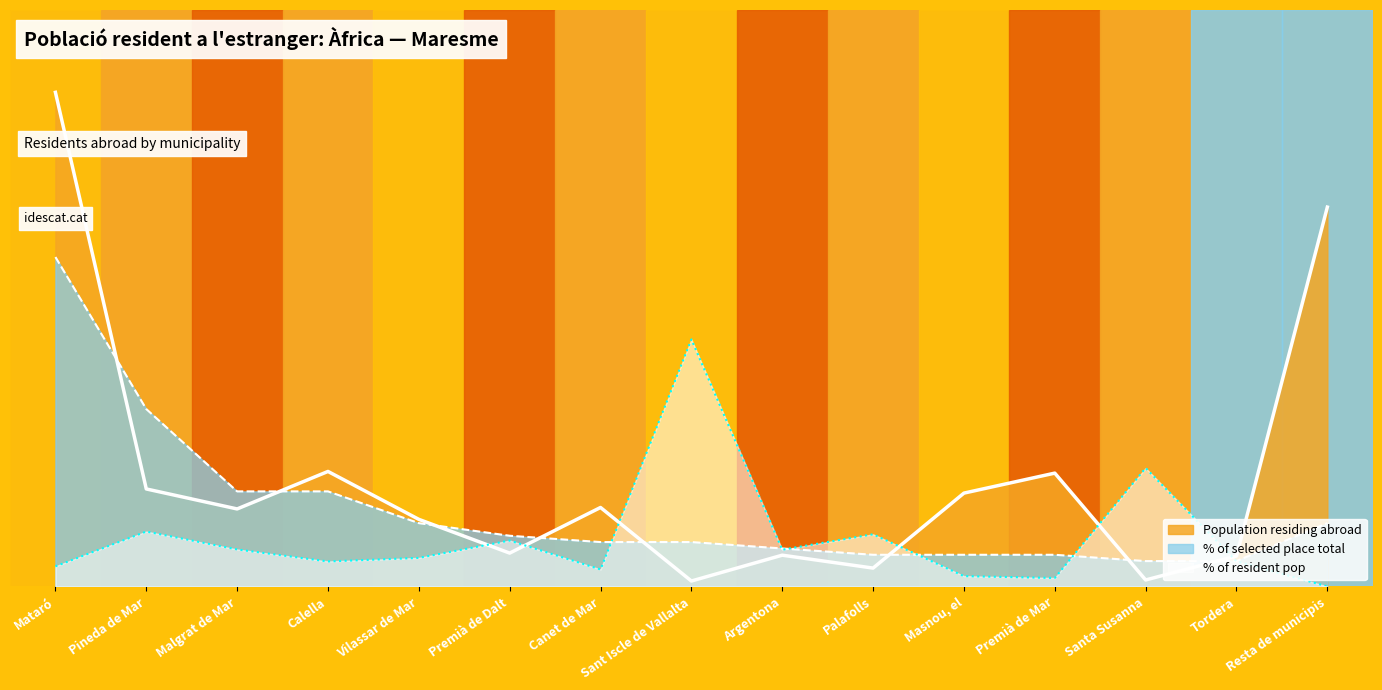

At which category is the sum across all series the highest?

Mataró